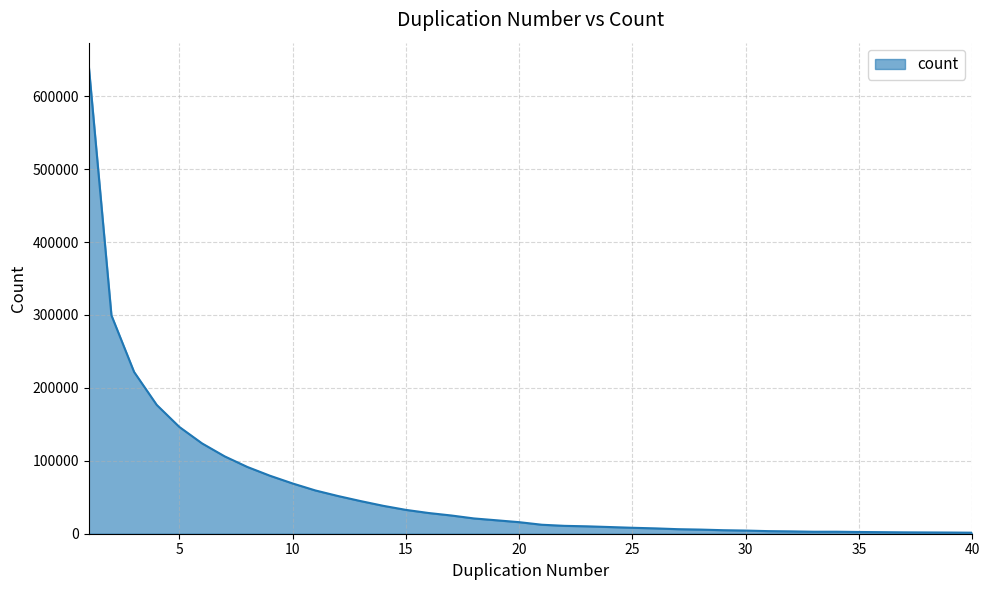

What is the greatest value displayed?

641341